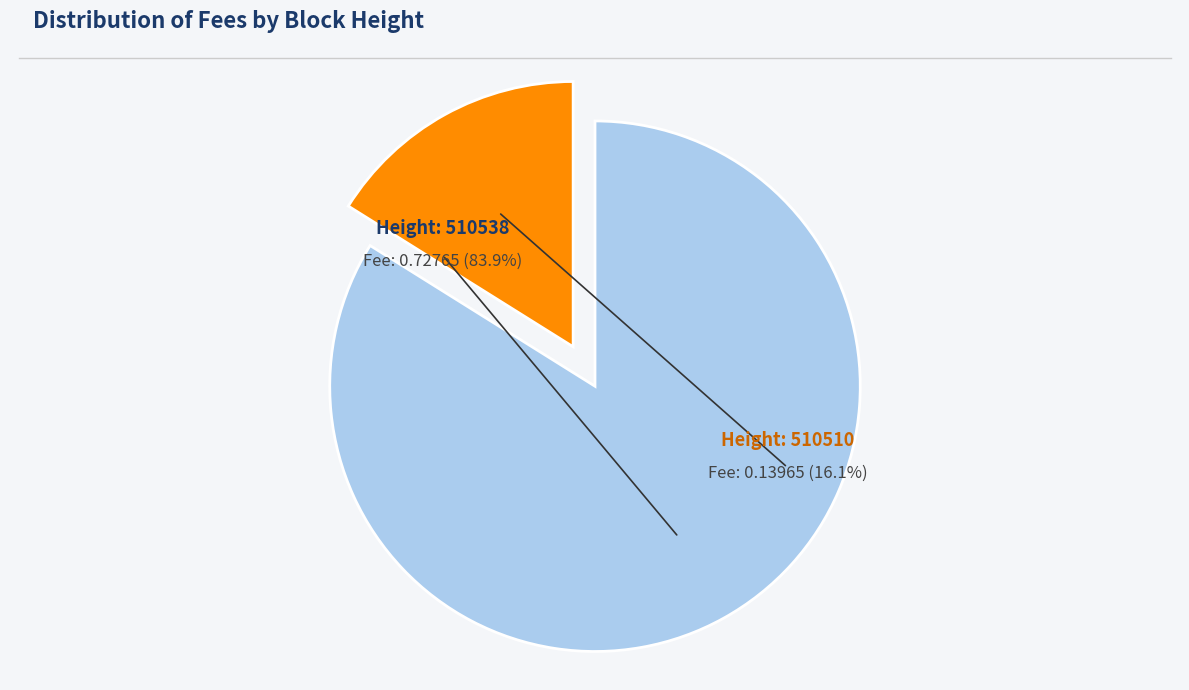

What percentage is the 510510 slice, to the nearest percent?

16%